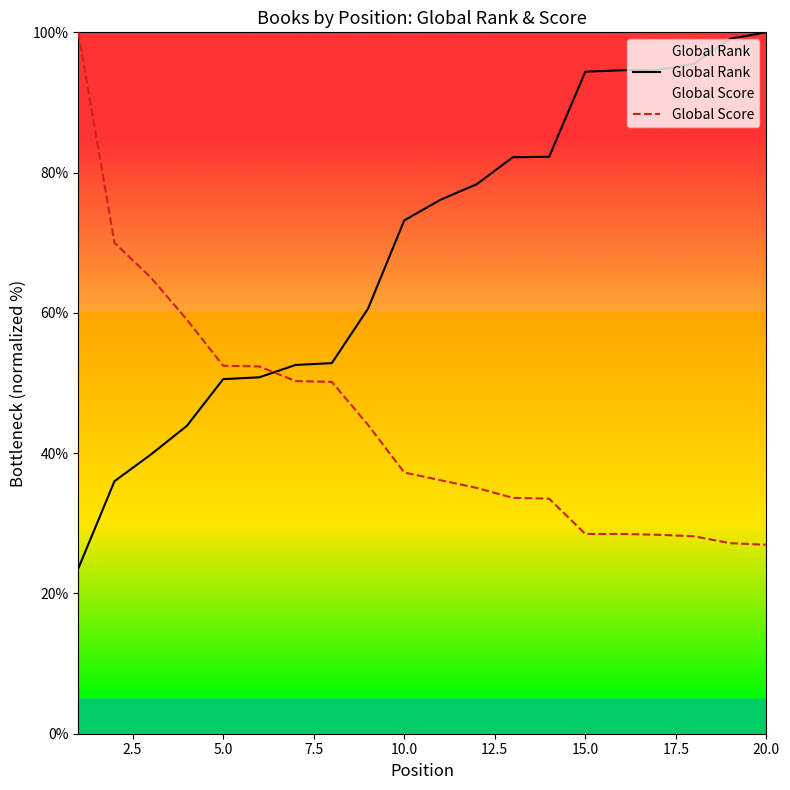

List the series in order of their overall mean, highest first.

Global Rank, Global Score